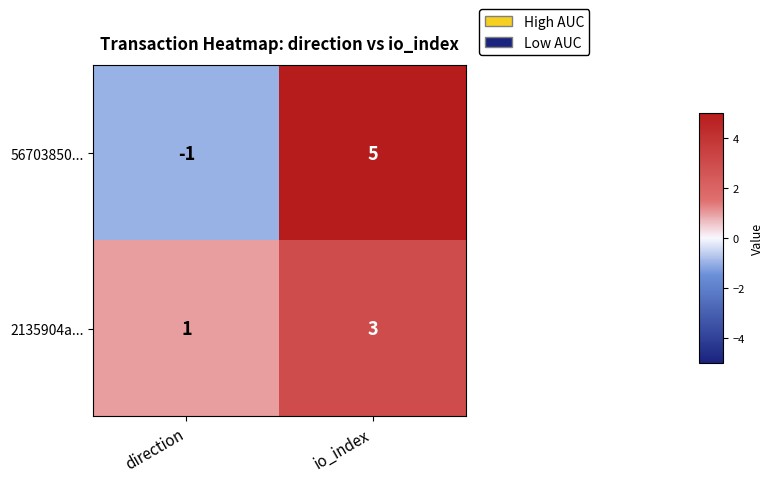

Is the value of 2135904a... at direction greater than the value of 56703850... at io_index?

No